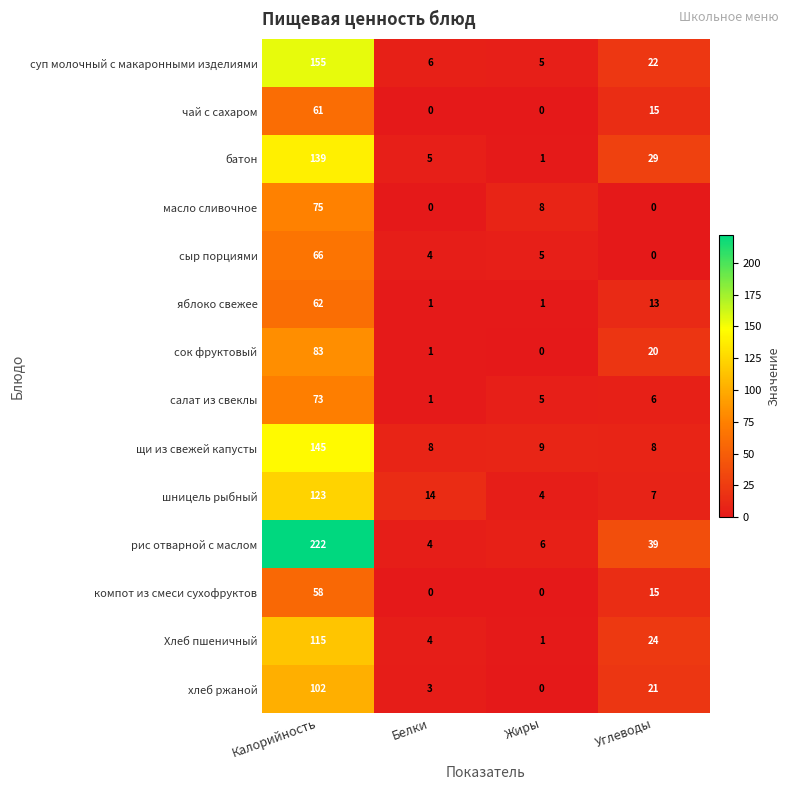

True or false: масло сливочное has a value of 0 at Углеводы.

True